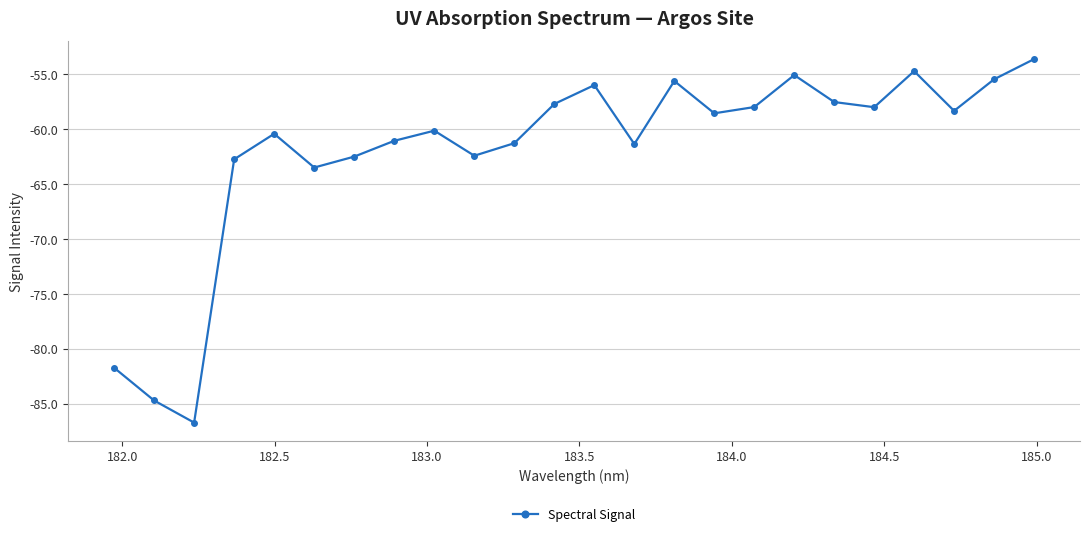

How many categories are shown in the chart?

24